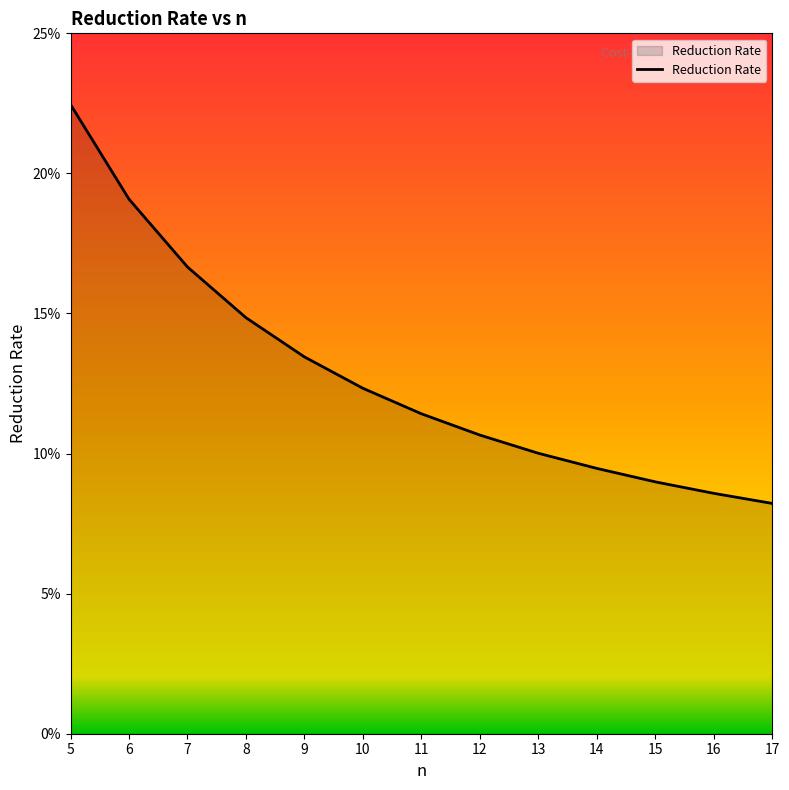

True or false: the data has more than 1 interior local peaks.

False